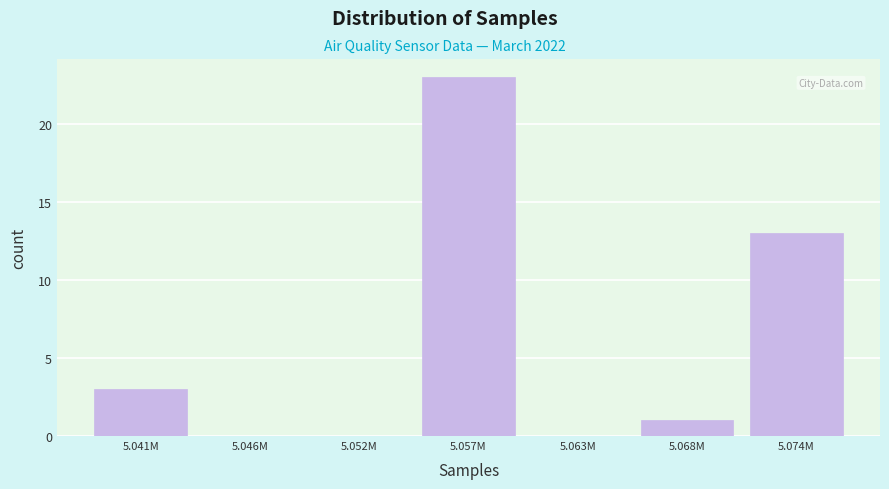

Reading left to right, what are all the values shown in this chart?

5.041M=3	5.046M=0	5.052M=0	5.057M=23	5.063M=0	5.068M=1	5.074M=13